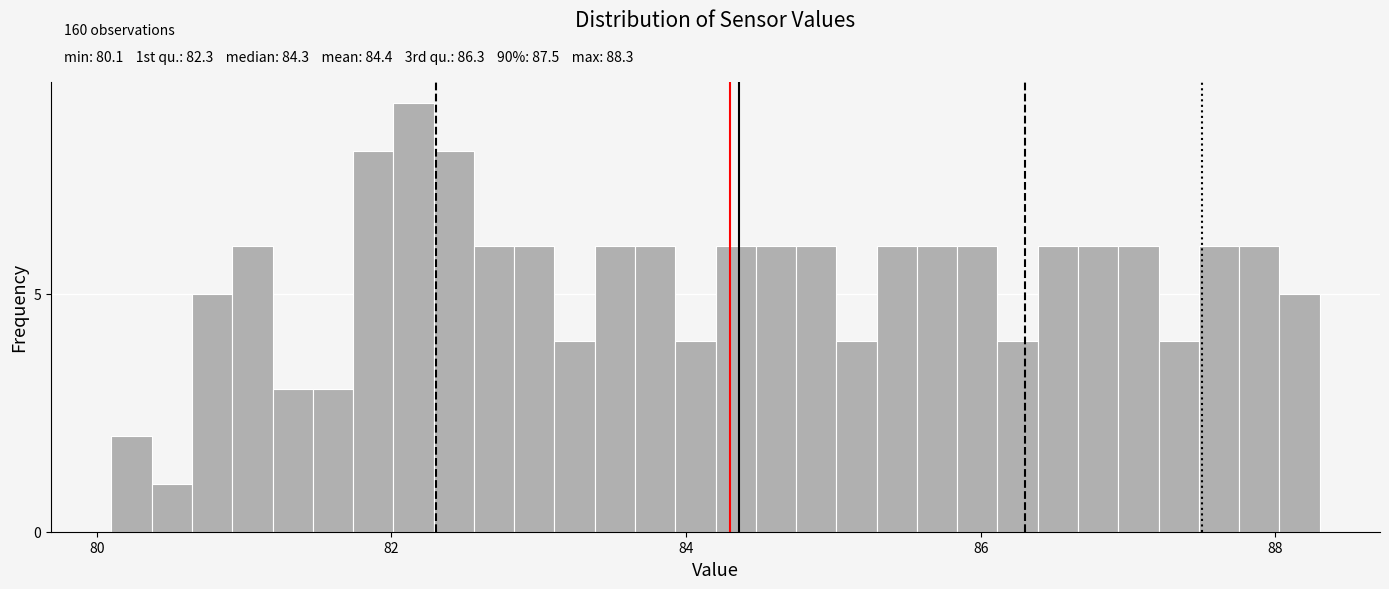

Around what value on the x-axis is the tallest bar? Give the approximate position of its centre, as read against the axis.

82.2